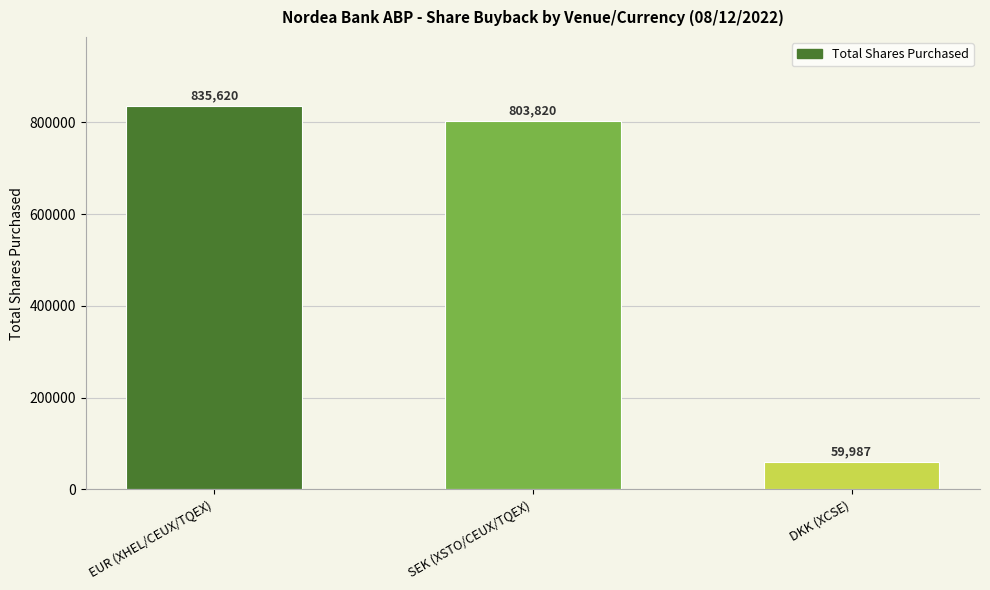

What is the label of the 2nd bar from the right?

SEK (XSTO/CEUX/TQEX)